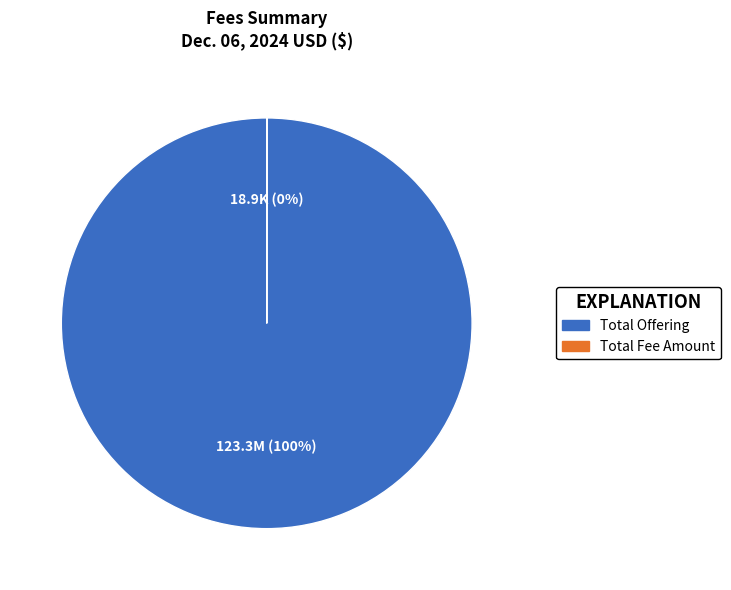

Does any single category account for the majority?

Yes